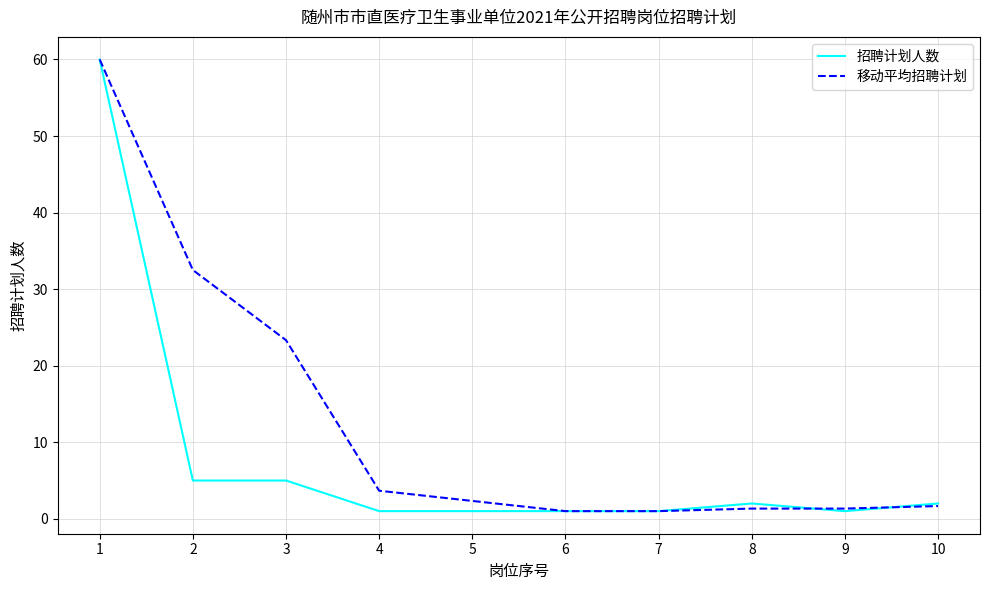

Which series has the largest total across all categories?

移动平均招聘计划